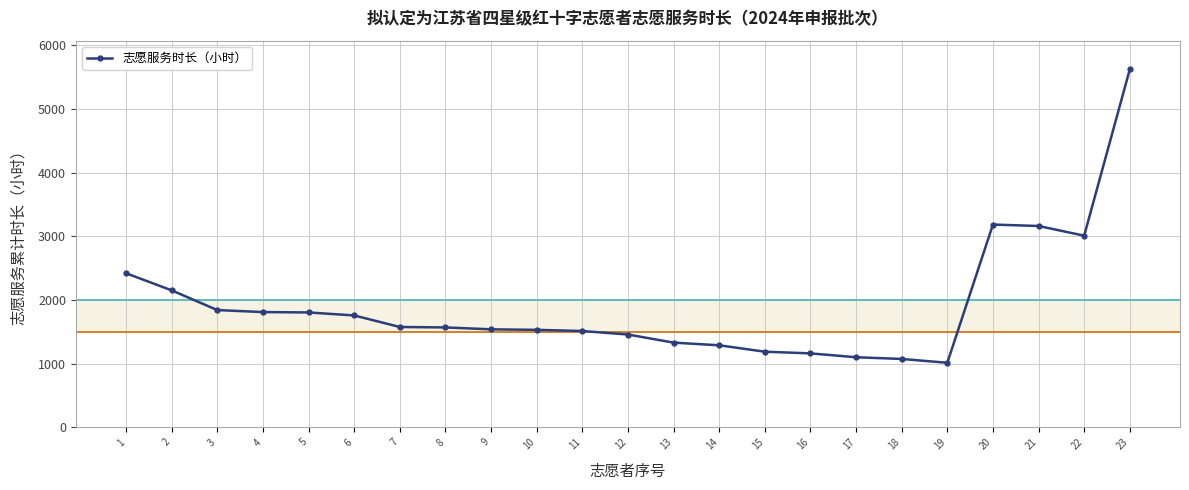

Which category has the highest value across all series?

23